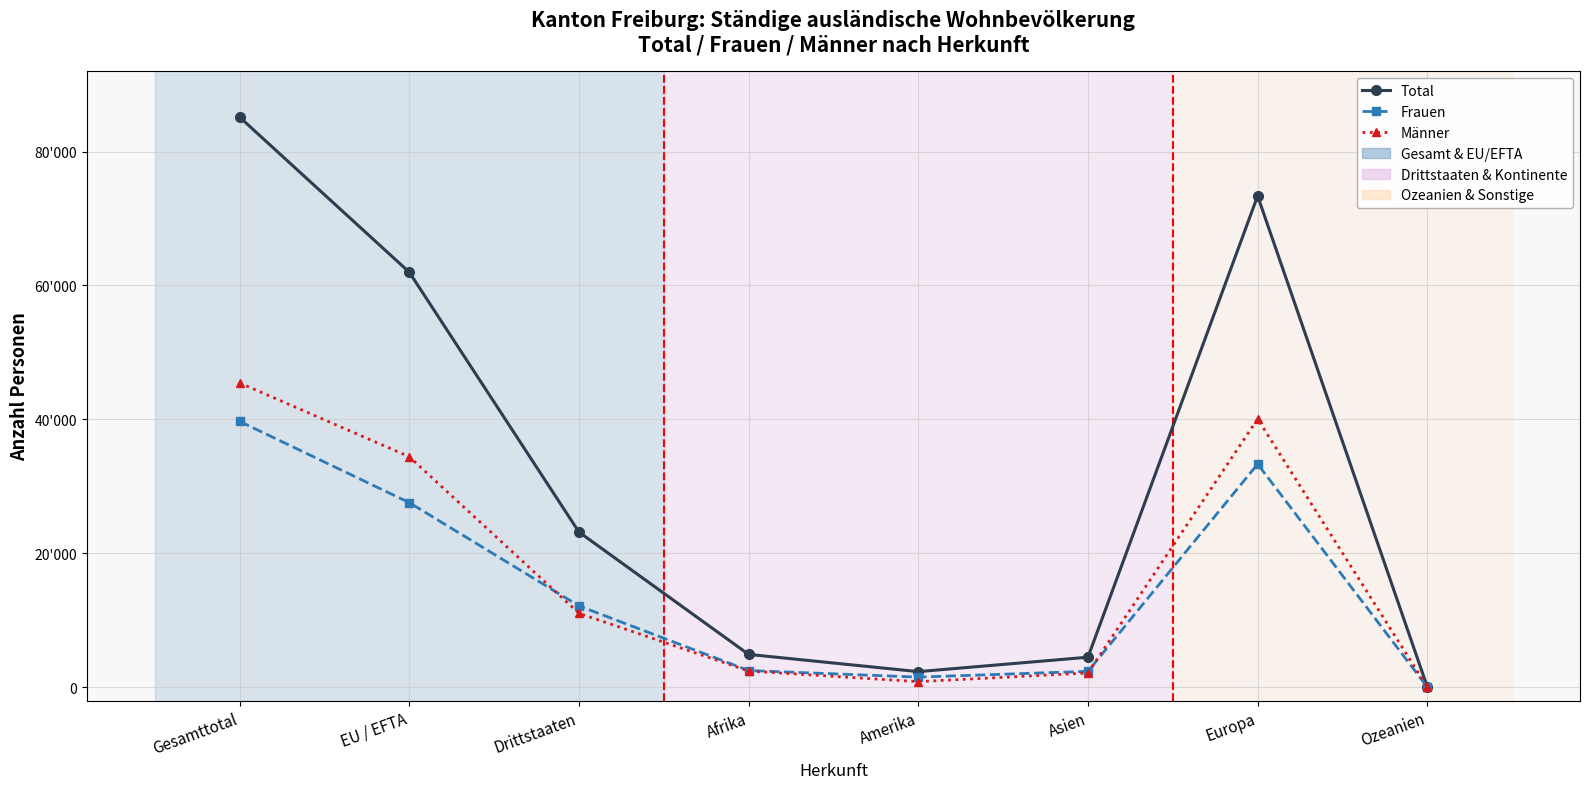

What is the label of the 7th point from the left?

Europa